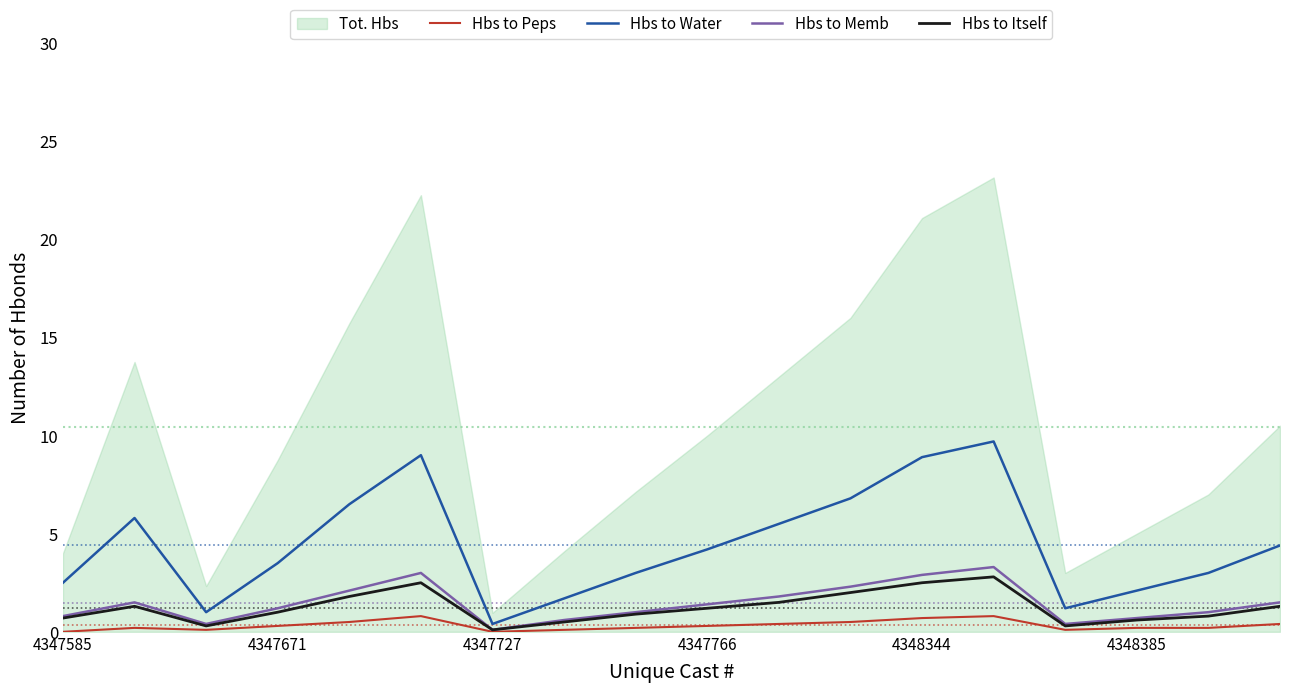

At which category is the sum across all series the highest?

13